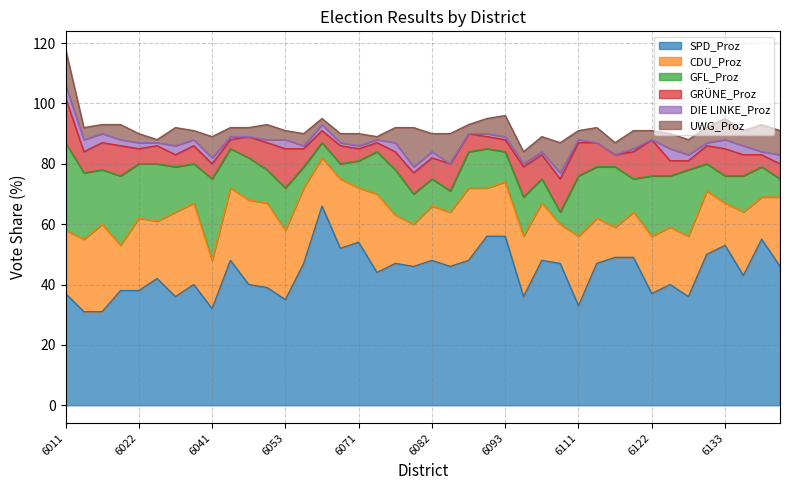

Which series has the largest total across all categories?

SPD_Proz